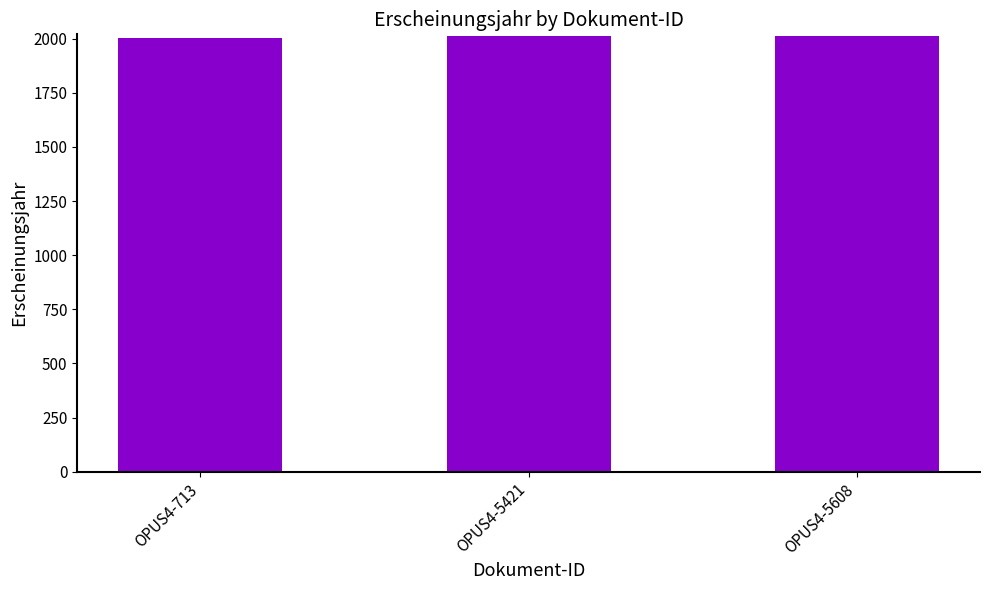

What is the value of the 3rd bar from the left?

2012